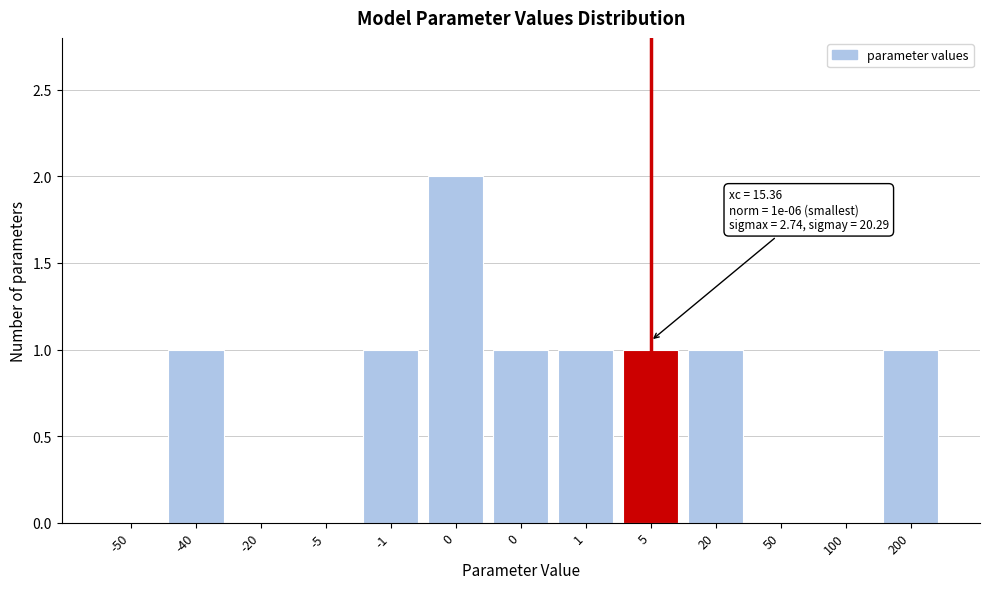

How many categories are shown in the chart?

13